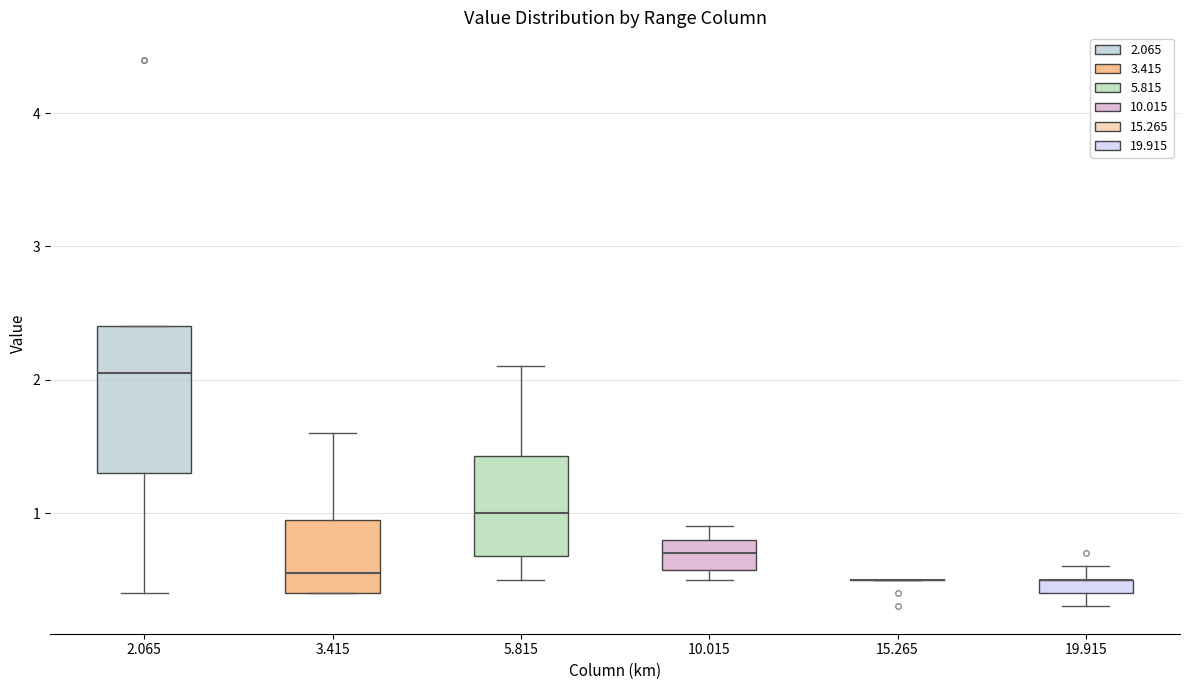

Comparing the boxes themselves (not the whiskers), which one is the tallest?

2.065